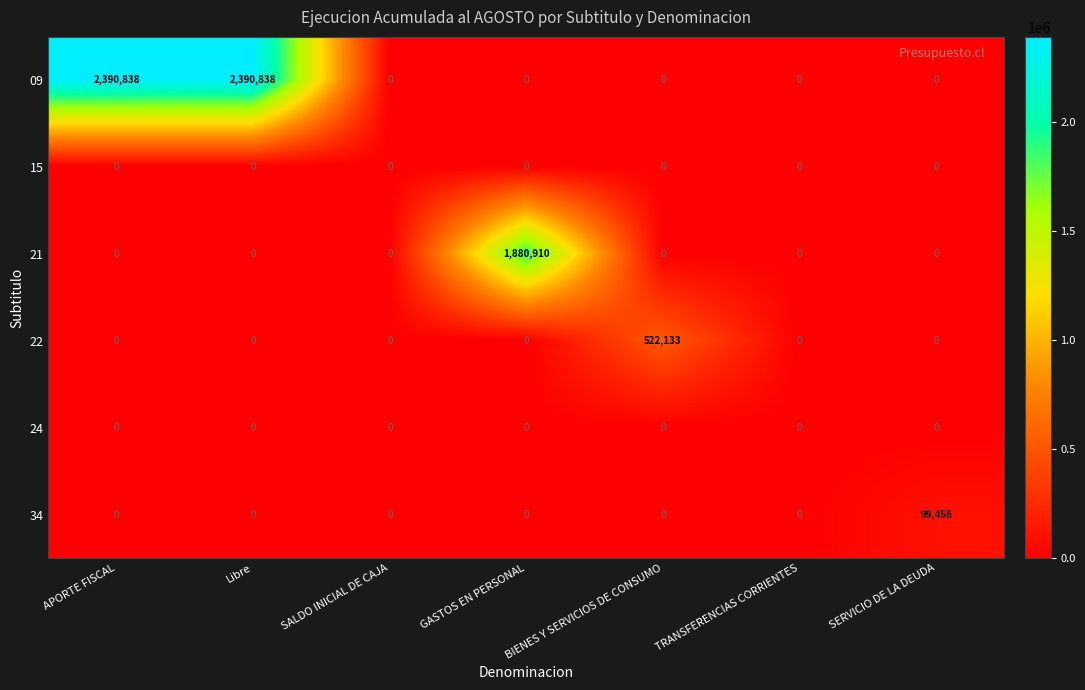

Between SALDO INICIAL DE CAJA and BIENES Y SERVICIOS DE CONSUMO, which series saw the biggest shift?

22